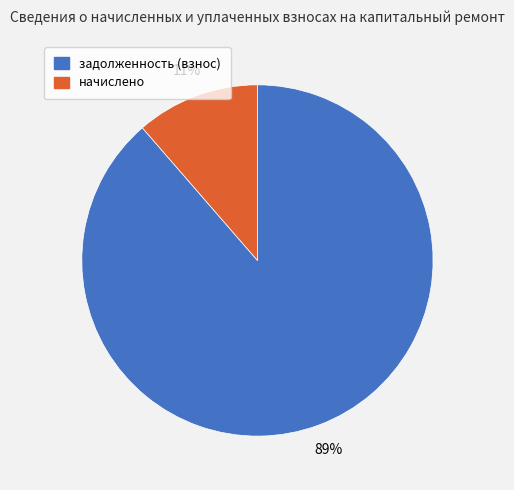

To the nearest percent, what percentage of the pie is начислено?

11%